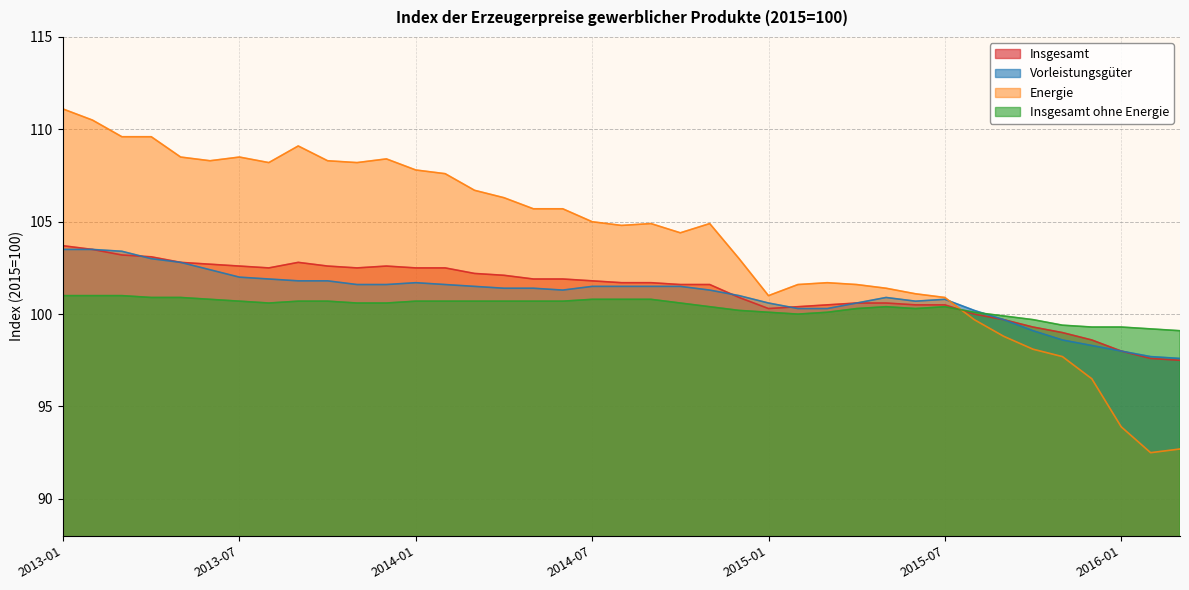

What is the spread (max minus min) of values at 2014-04?

5.6